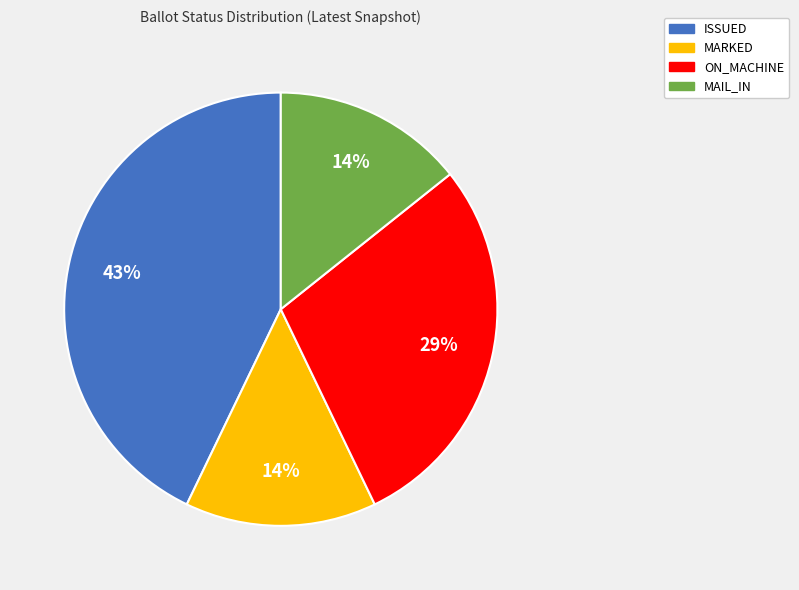

To the nearest percent, what is the average slice percentage?

25%